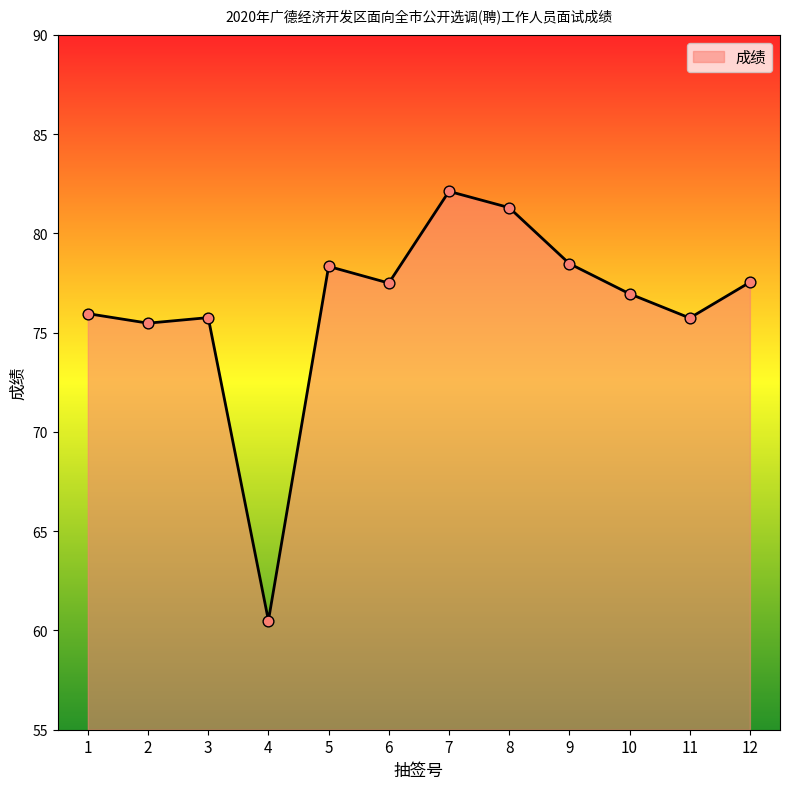

What is the ratio of the value at 8 to the value at 6?

1.0